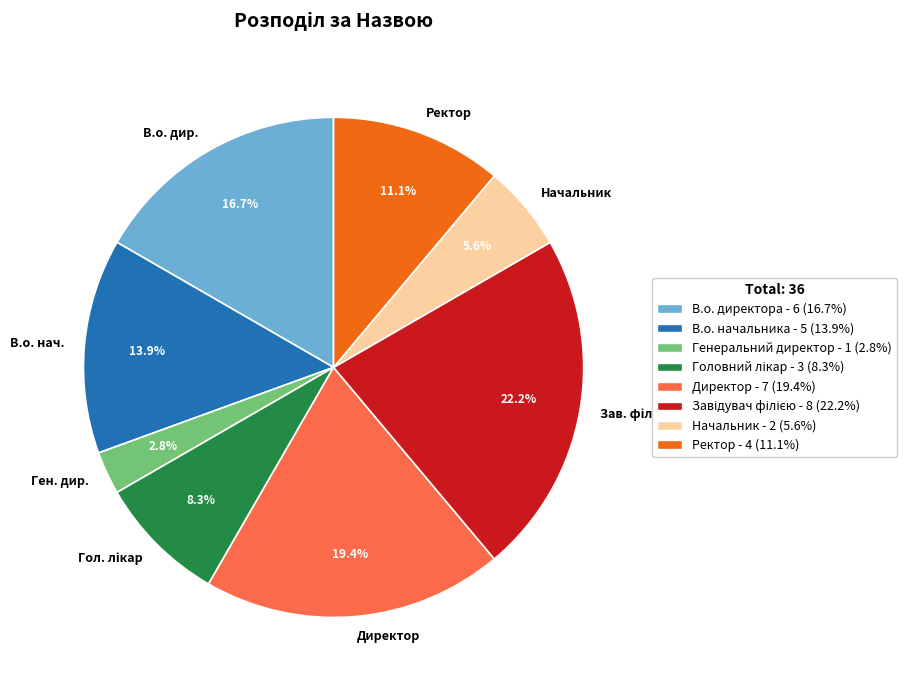

Is there any slice that represents more than half of the pie?

No